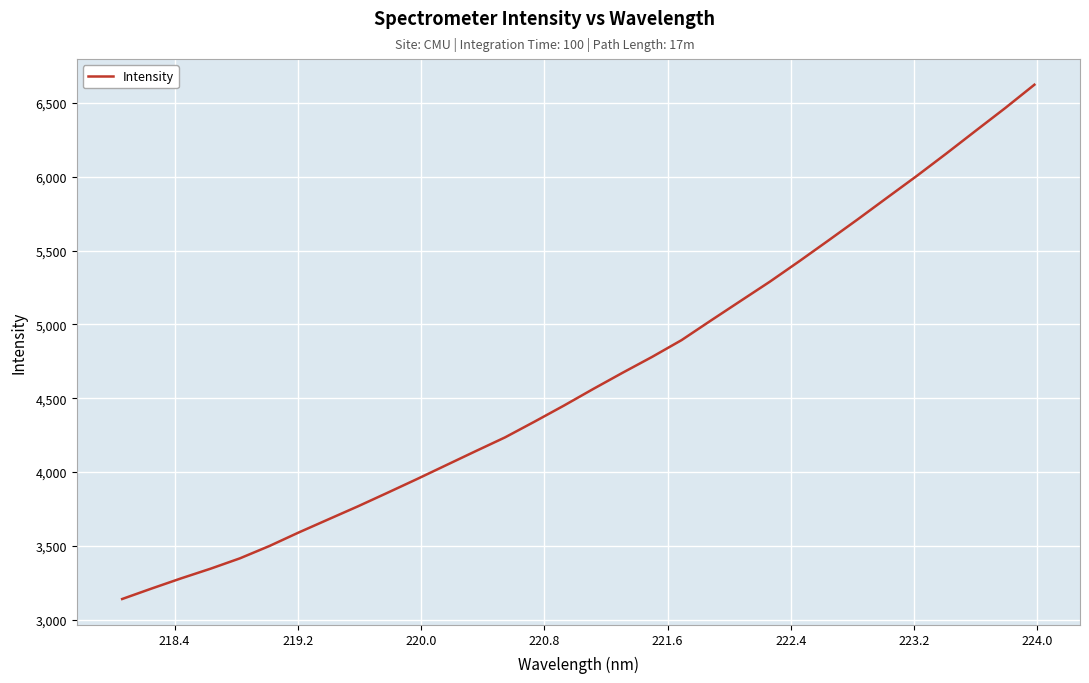

Reading left to right, what are all the values shown in this chart?

3140.3	3211.2	3280.1	3345.6	3416.0	3499.4	3591.5	3679.8	3767.6	3859.1	3951.8	4046.7	4141.5	4235.0	4341.3	4450.2	4563.3	4673.2	4780.4	4893.8	5027.0	5158.4	5289.5	5427.8	5569.8	5713.4	5860.2	6006.2	6157.1	6311.4	6464.6	6623.9